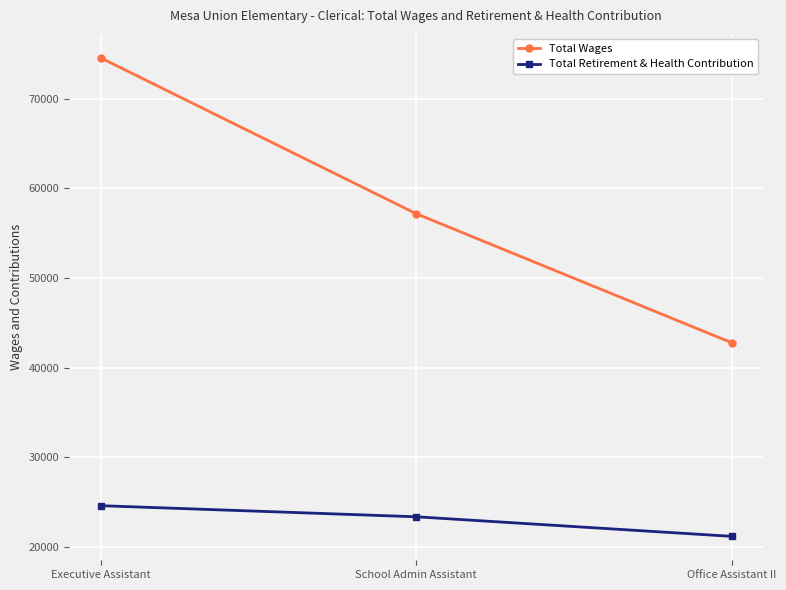

At which label does Total Wages reach its minimum?

Office Assistant II